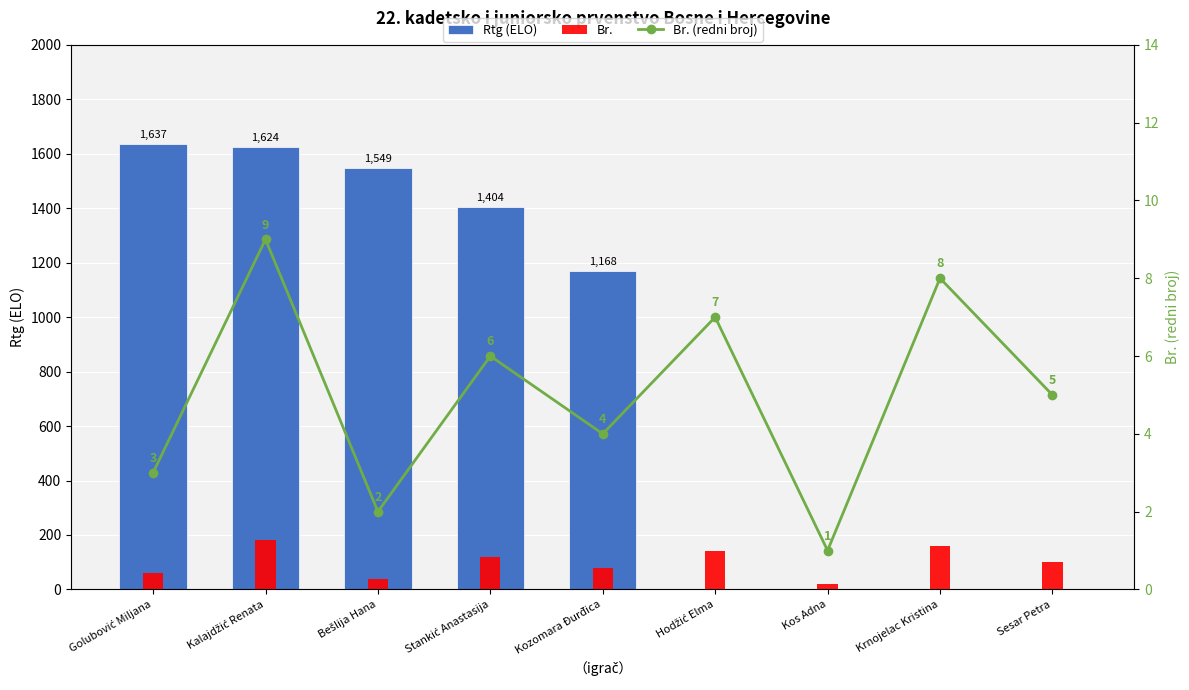

The Br. (redni broj) series shows 5 at Sesar Petra. True or false?

True